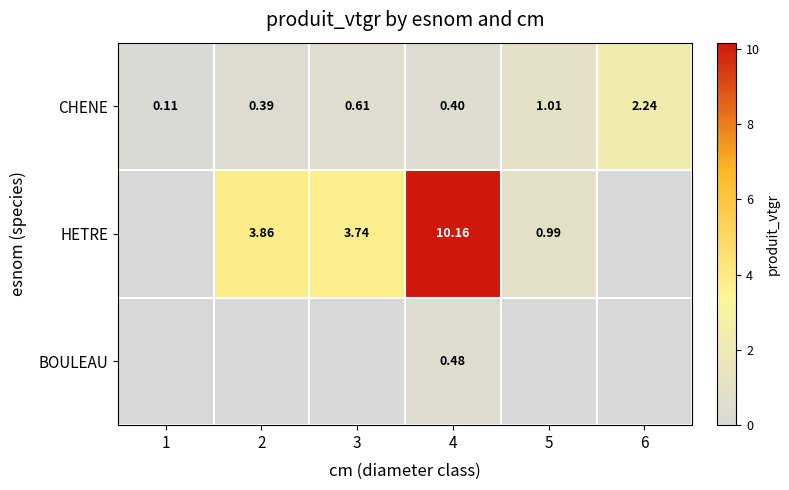

Which has a higher value, 1 or 4?

4